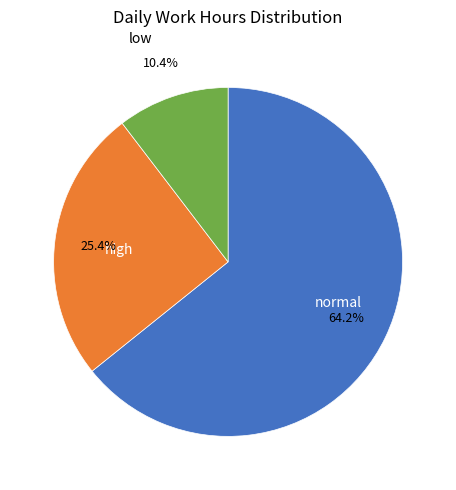

Rank the categories by value from lowest to highest.

low, high, normal